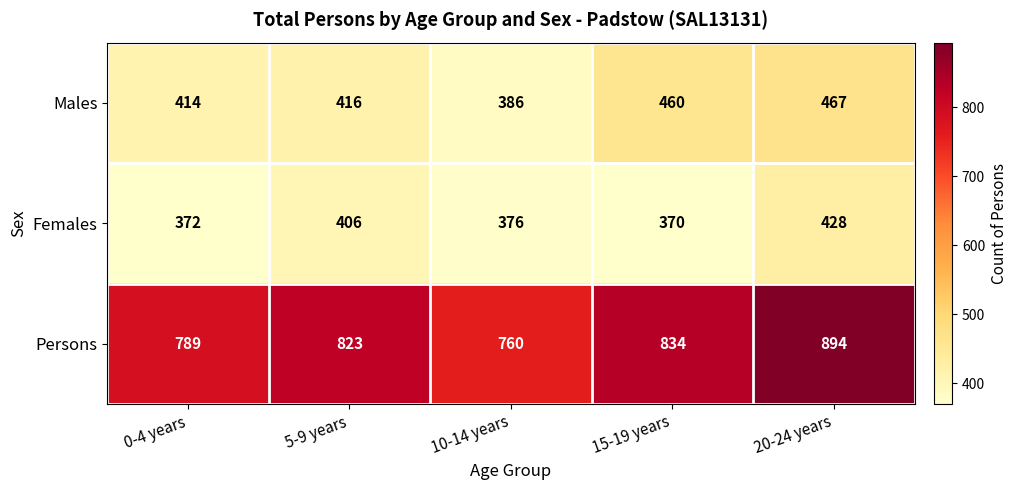

Which series has the largest total across all categories?

Persons